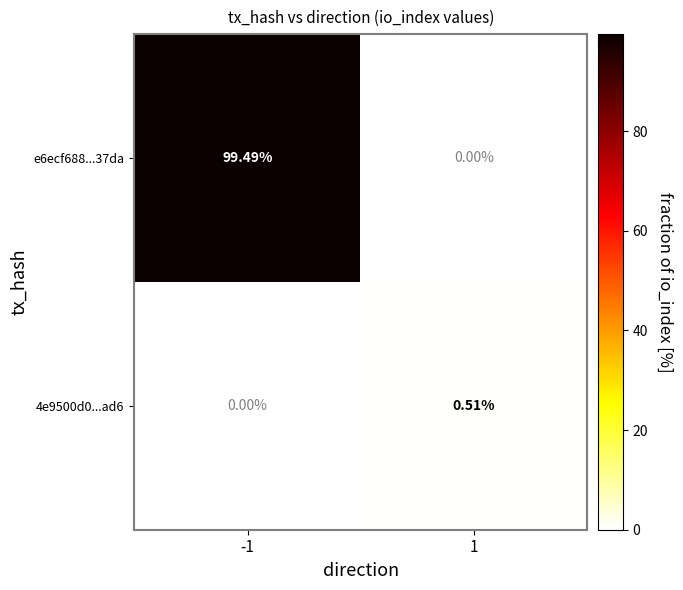

Is the value of 4e9500d0...ad6 at 1 greater than the value of e6ecf688...37da at 1?

Yes